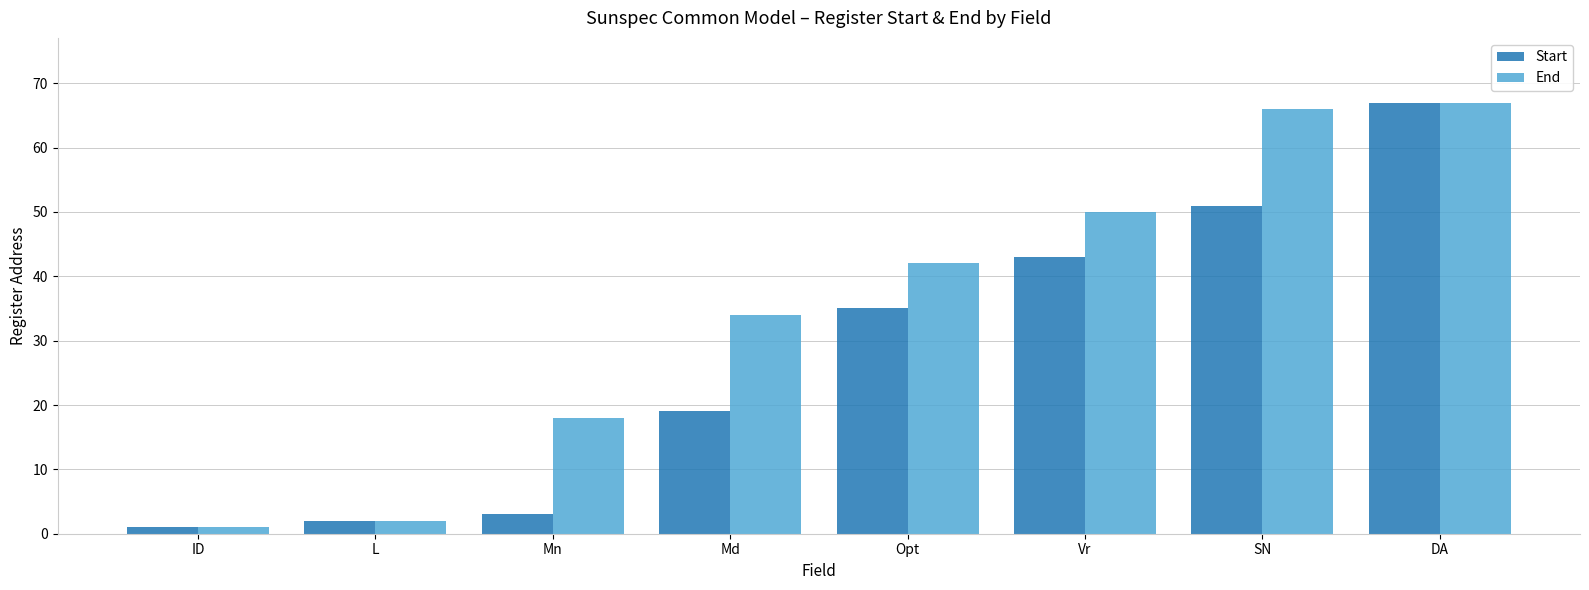

Is the value of End at L greater than the value of Start at SN?

No